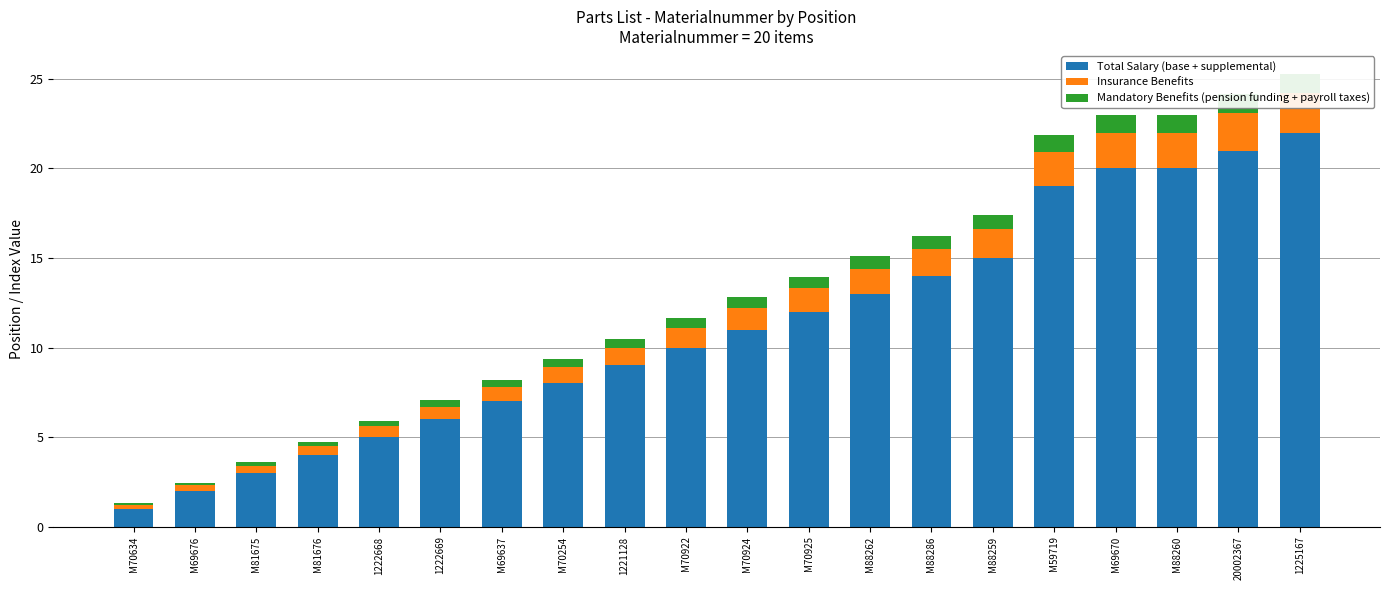

At which label is Insurance Benefits closest to 1?

1221128